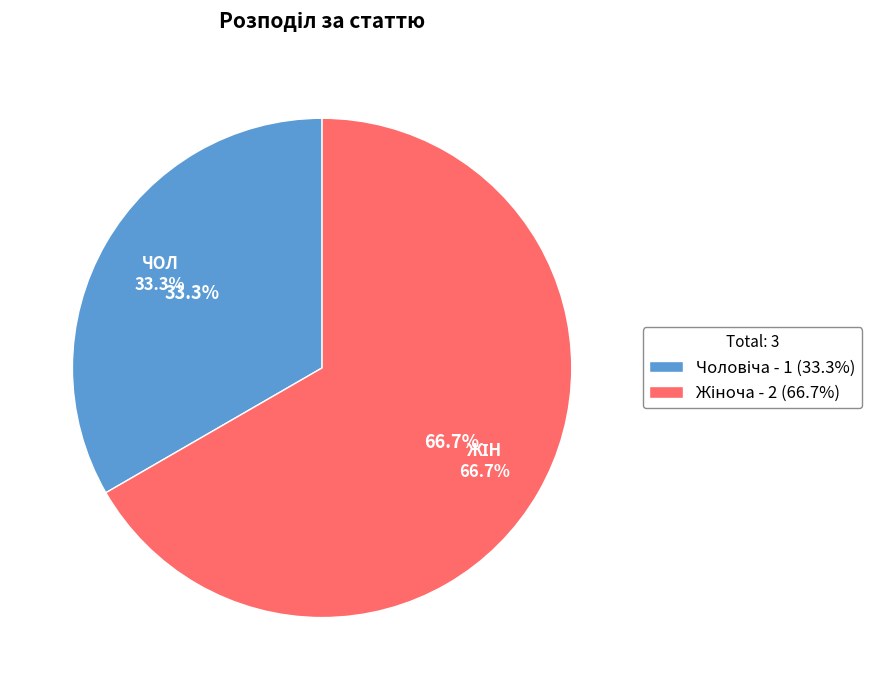

To the nearest percent, what is the average slice percentage?

50%